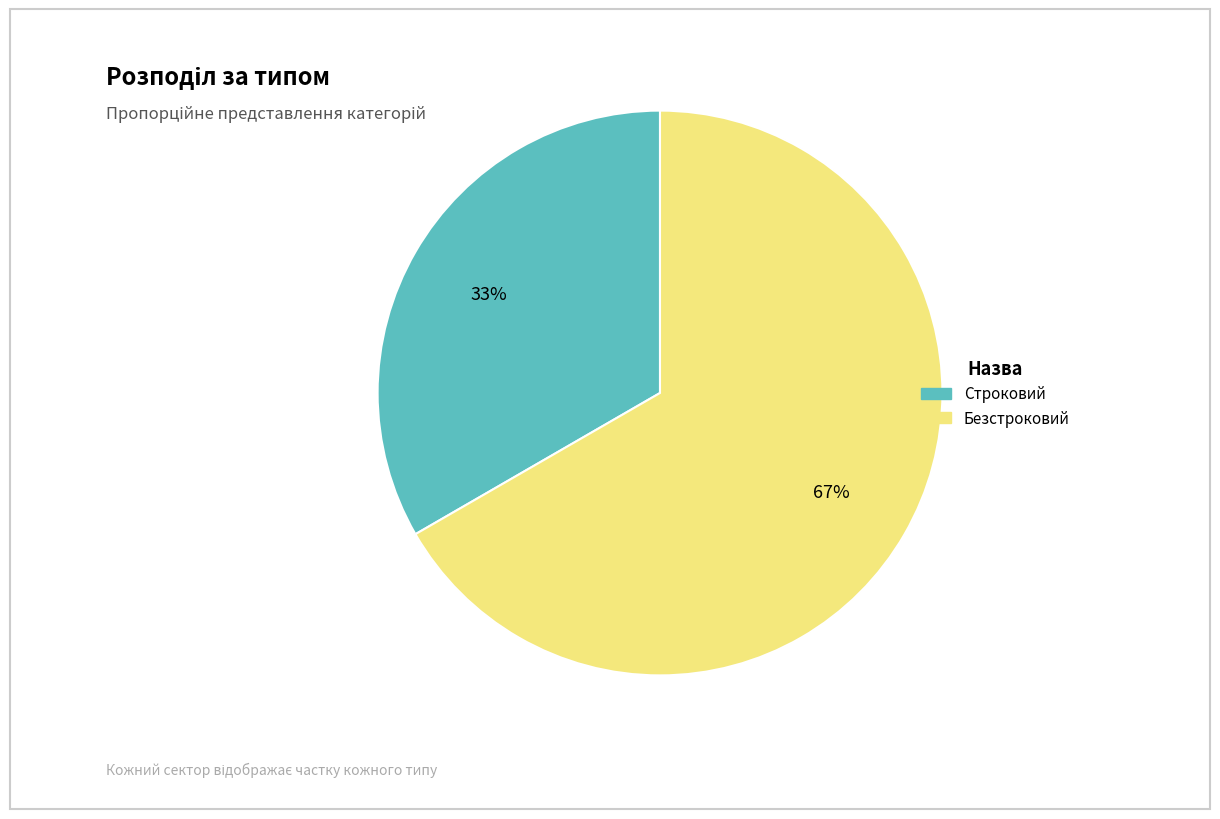

Which category has the biggest portion of the pie?

Безстроковий